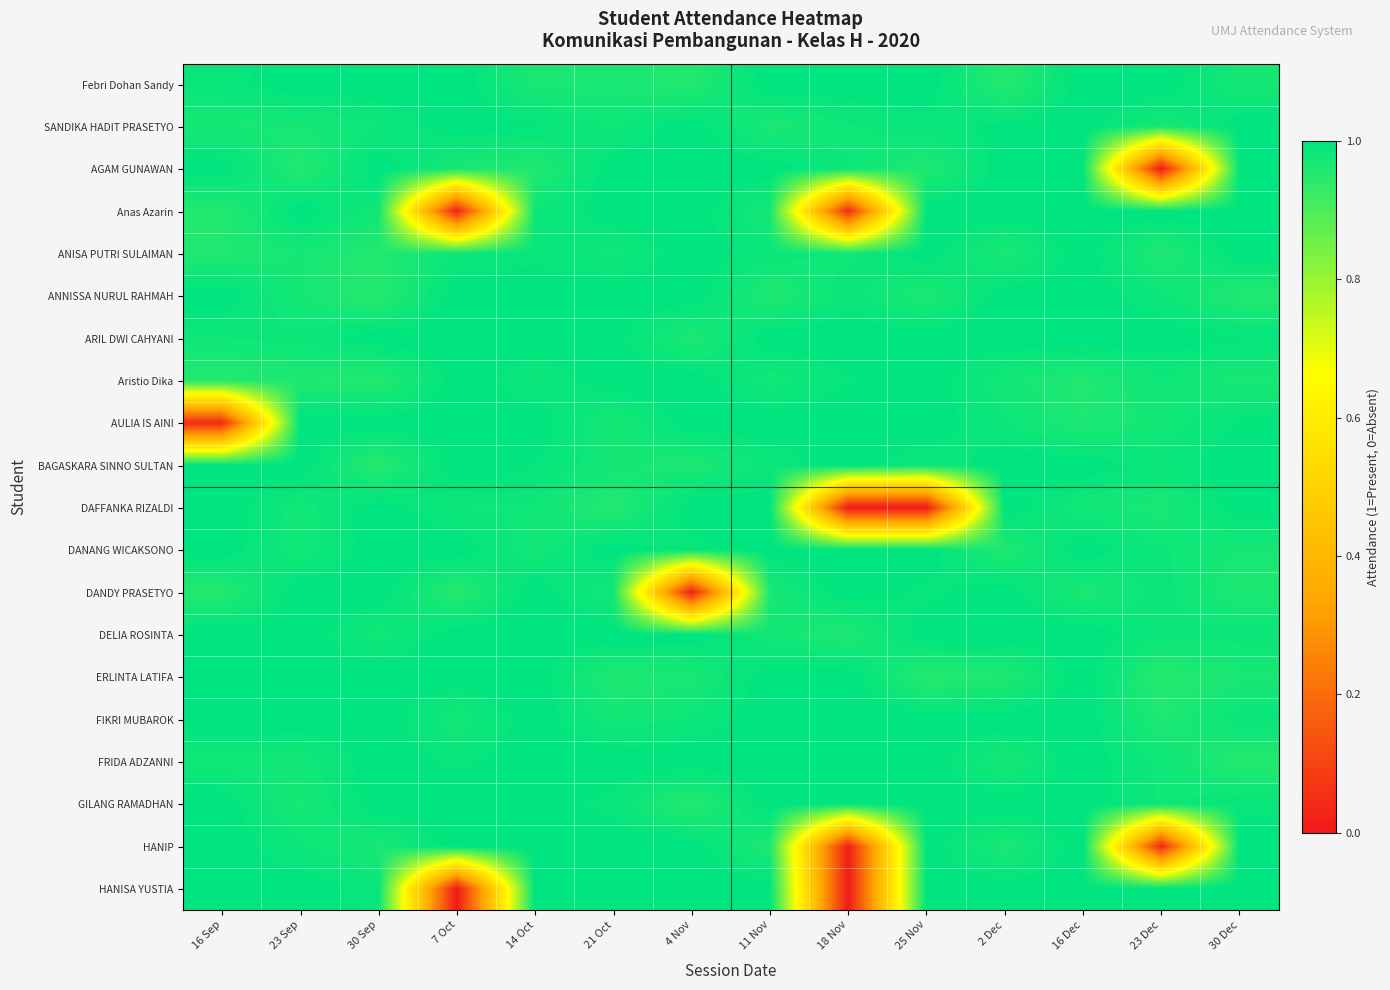

At which category is the sum across all series the highest?

16 Dec